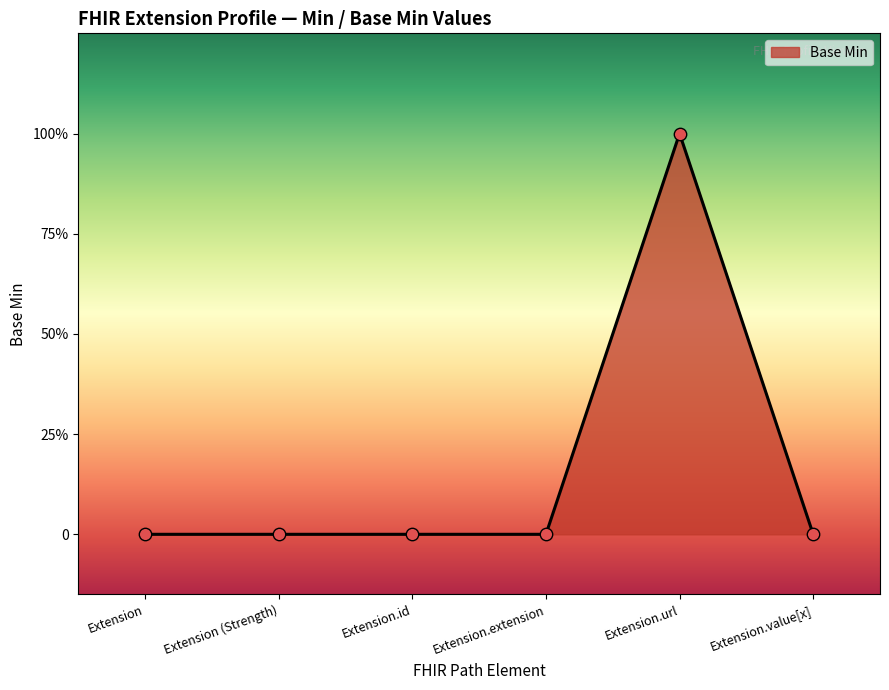

What is the change in value from Extension.url to Extension.value[x]?

-1